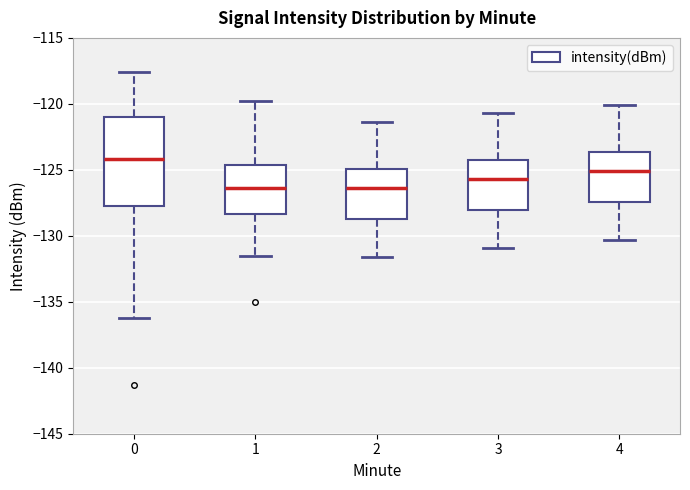

Which box's median line is the highest?

0